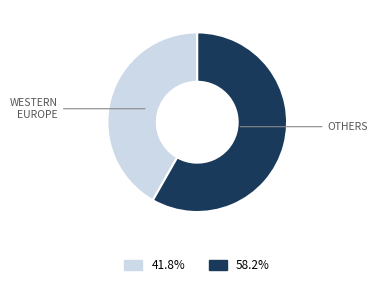

Is there any slice that represents more than half of the pie?

Yes